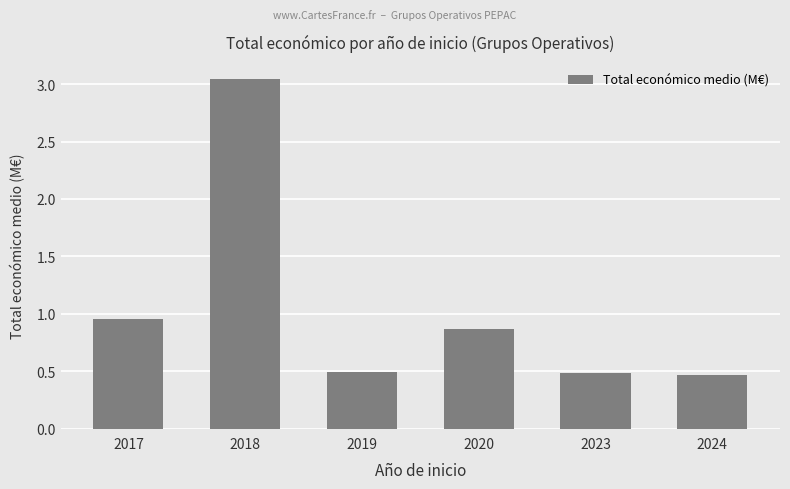

What is the sum of the values at 2018 and 2023?

3.5